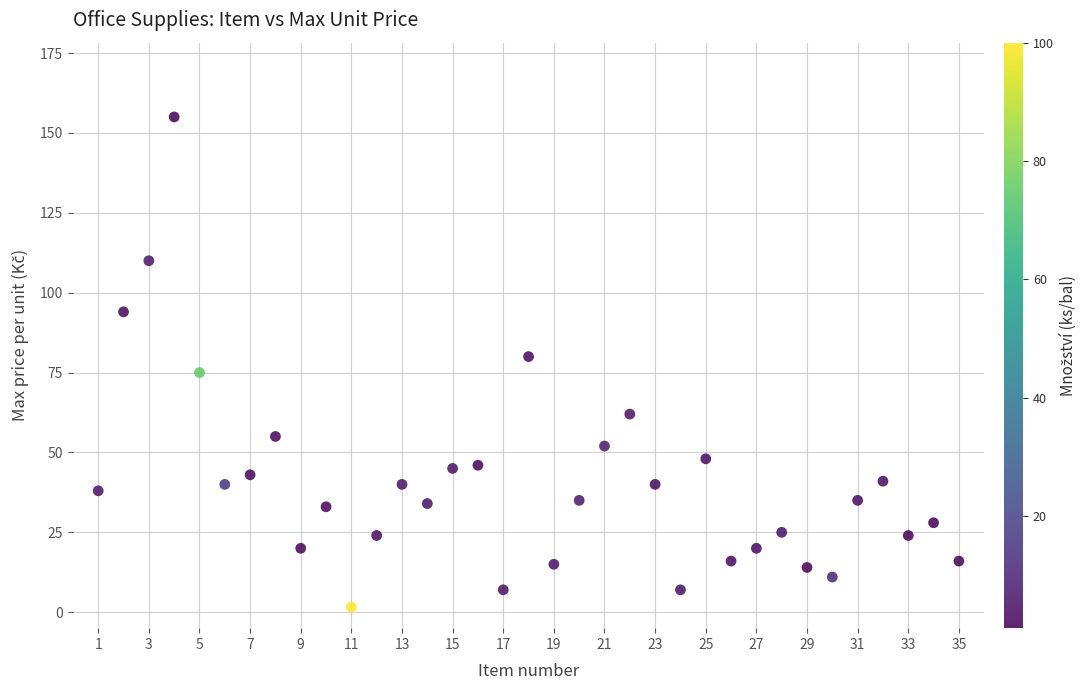

What is the range of Y values (max minus min)?

153.4